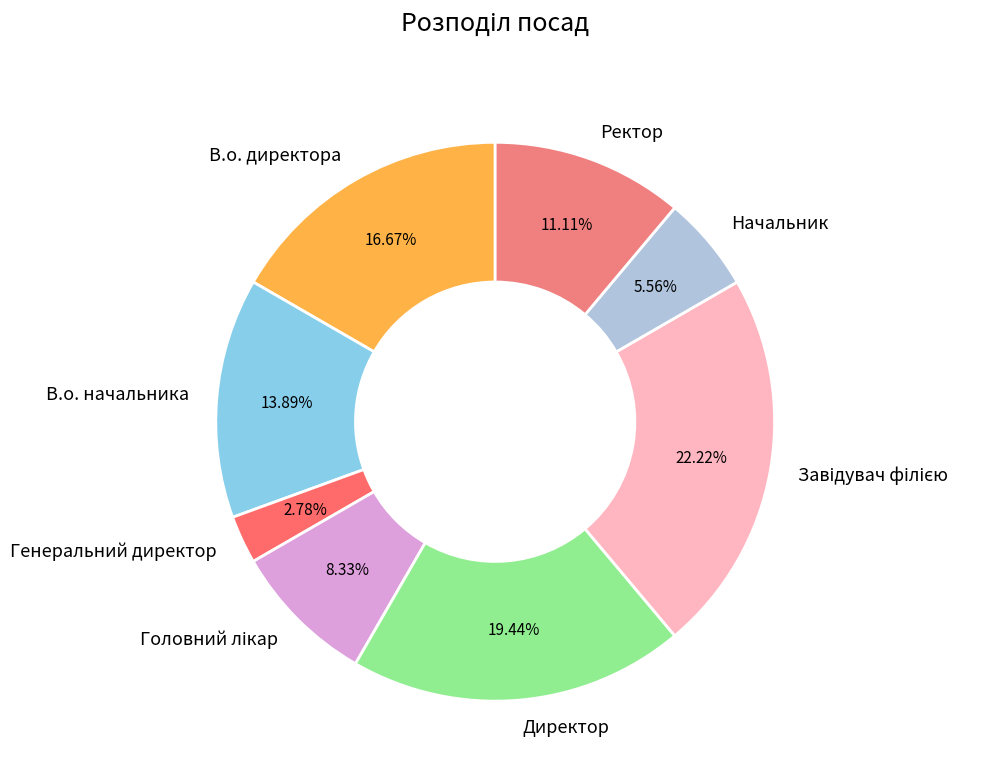

Does any single category account for the majority?

No